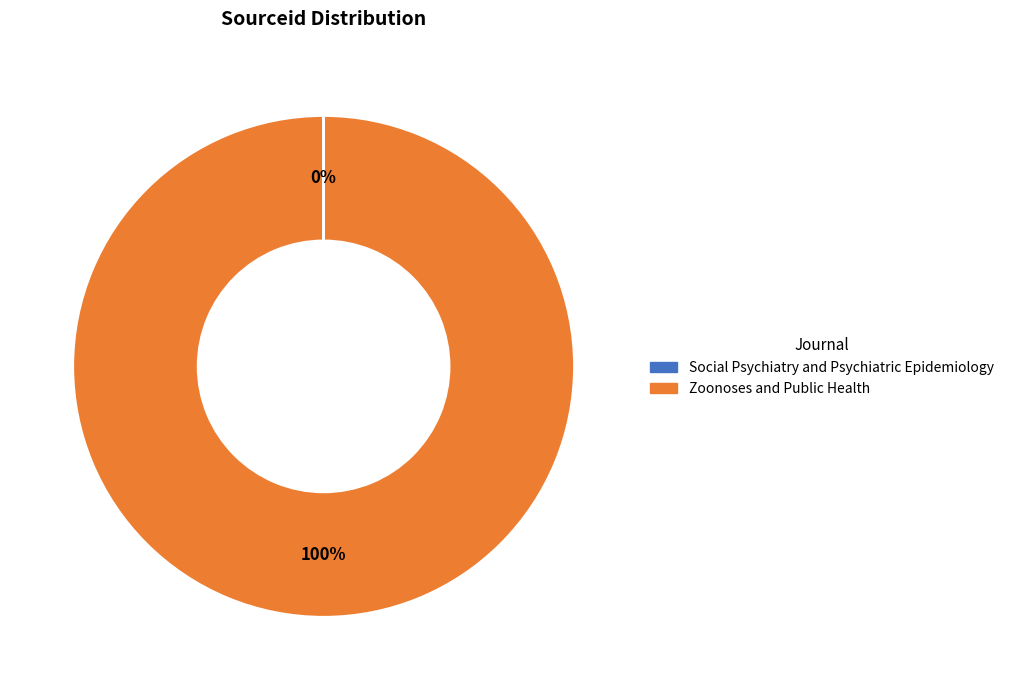

Does any single category account for the majority?

Yes